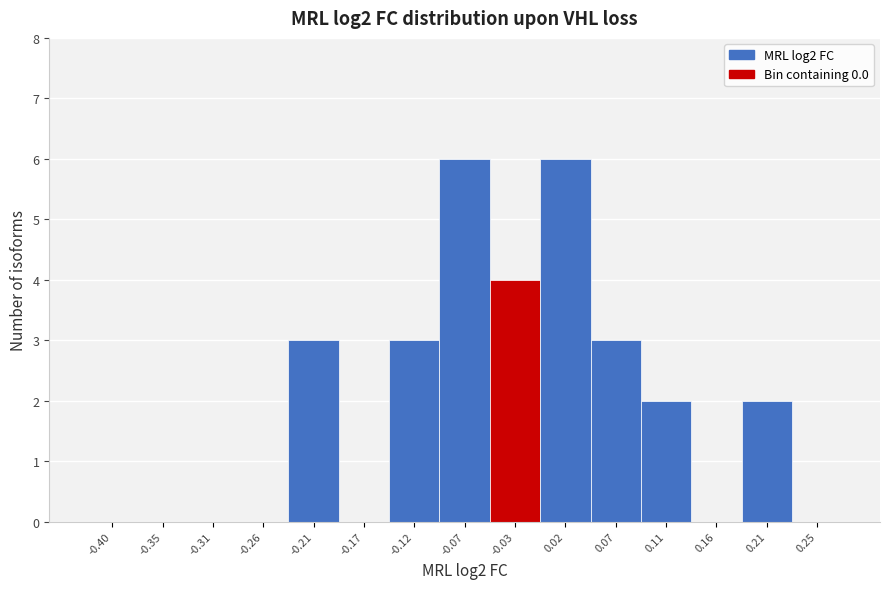

Reading right to left, transcribe all the data shown in this chart.

0.25=0	0.21=2	0.16=0	0.11=2	0.07=3	0.02=6	-0.03=4	-0.07=6	-0.12=3	-0.17=0	-0.21=3	-0.26=0	-0.31=0	-0.35=0	-0.40=0